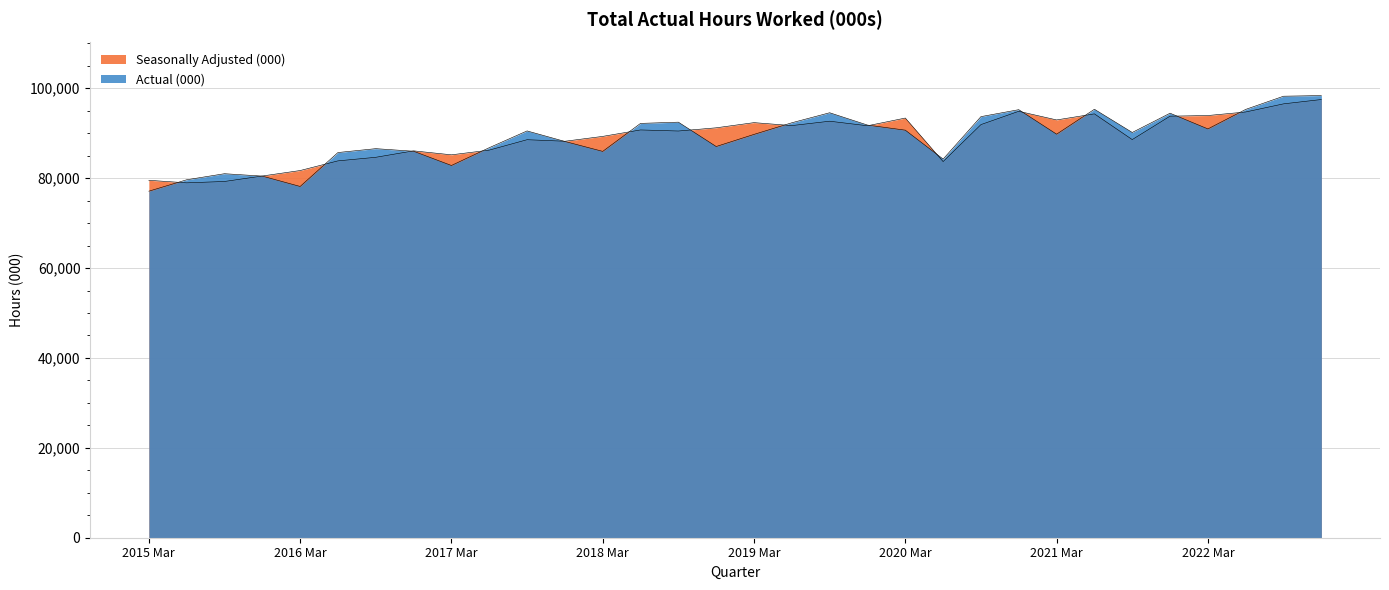

Reading right to left, transcribe all the data shown in this chart.

Actual (000): 2022 Dec=98380	2022 Sep=98236	2022 Jun=95303	2022 Mar=90958	2021 Dec=94453	2021 Sep=90167	2021 Jun=95331	2021 Mar=89787	2020 Dec=95239	2020 Sep=93692	2020 Jun=84246	2020 Mar=90679	2019 Dec=91814	2019 Sep=94555	2019 Jun=92327	2019 Mar=89739	2018 Dec=87043	2018 Sep=92461	2018 Jun=92187	2018 Mar=85960	2017 Dec=88167	2017 Sep=90512	2017 Jun=86783	2017 Mar=82822	2016 Dec=85990	2016 Sep=86566	2016 Jun=85704	2016 Mar=78155	2015 Dec=80460	2015 Sep=80992	2015 Jun=79642	2015 Mar=77103
Seasonally Adjusted (000): 2022 Dec=97497	2022 Sep=96533	2022 Jun=94725	2022 Mar=93938	2021 Dec=93792	2021 Sep=88583	2021 Jun=94304	2021 Mar=92957	2020 Dec=94875	2020 Sep=91919	2020 Jun=83691	2020 Mar=93376	2019 Dec=91658	2019 Sep=92672	2019 Jun=91696	2019 Mar=92357	2018 Dec=91206	2018 Sep=90487	2018 Jun=90729	2018 Mar=89296	2017 Dec=88213	2017 Sep=88555	2017 Jun=86238	2017 Mar=85194	2016 Dec=86077	2016 Sep=84642	2016 Jun=83846	2016 Mar=81698	2015 Dec=80482	2015 Sep=79262	2015 Jun=78958	2015 Mar=79526